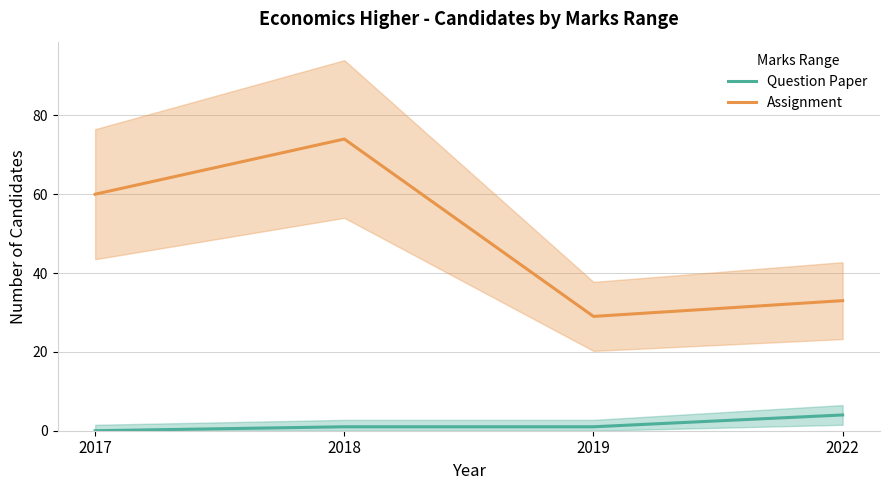

True or false: Question Paper and Assignment cross at least once.

False